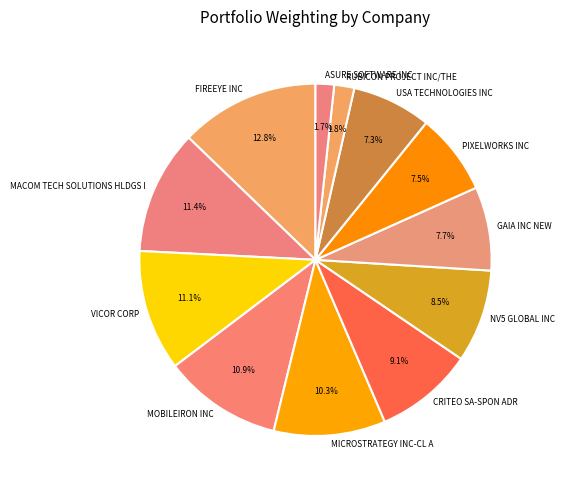

Is there a majority slice in this chart?

No